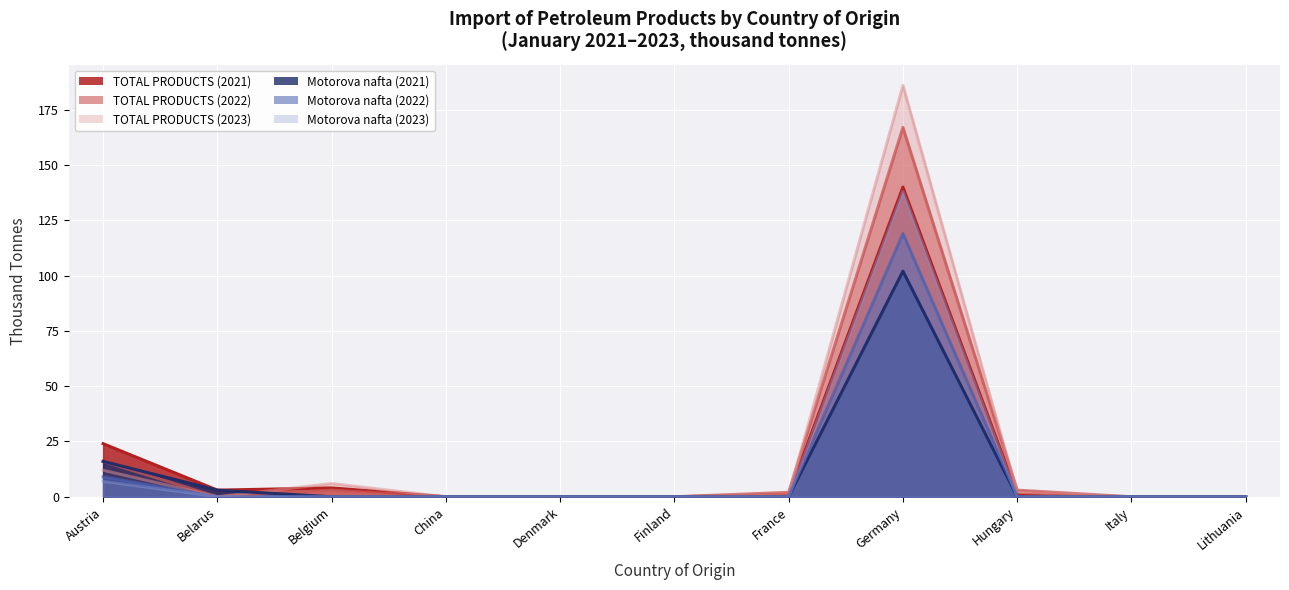

What is the average value of the Motorova nafta (2023) series?

13